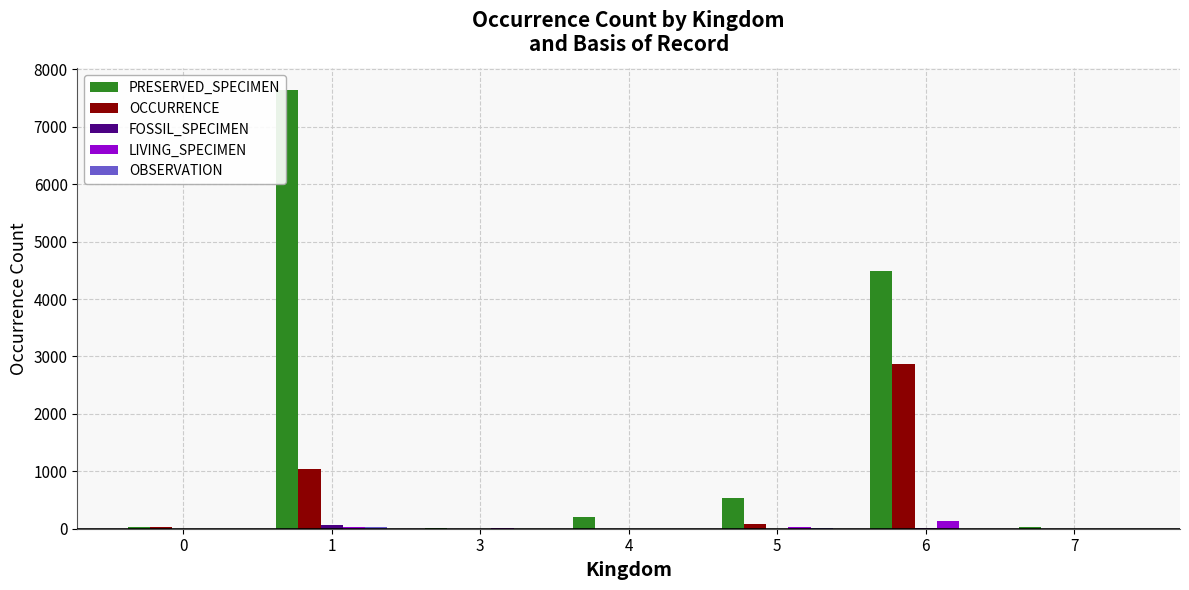

Which series has the largest total across all categories?

PRESERVED_SPECIMEN